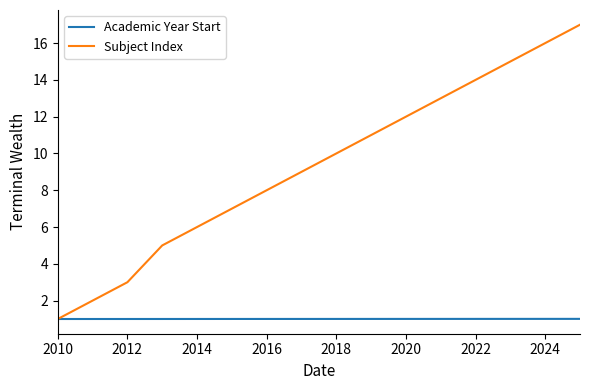

What is the greatest value displayed?

17.0